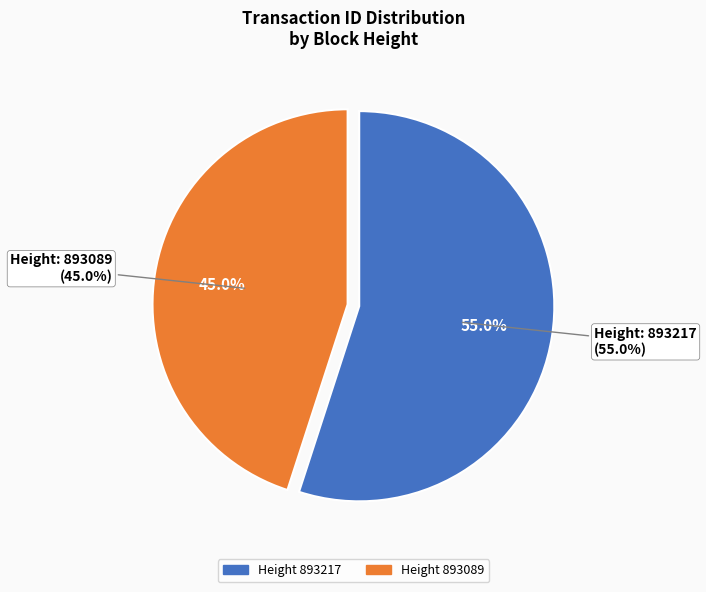

What is the smallest slice in the pie chart?

893089